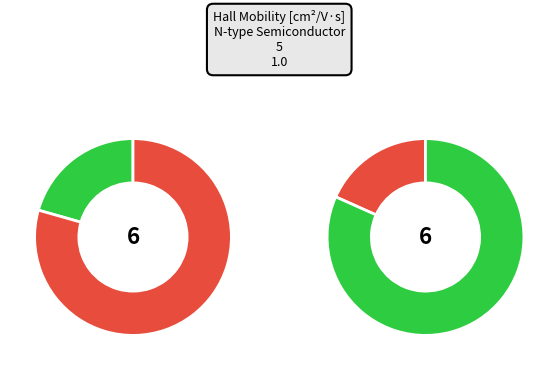

Does 300.00025 account for over 50% of the chart?

No